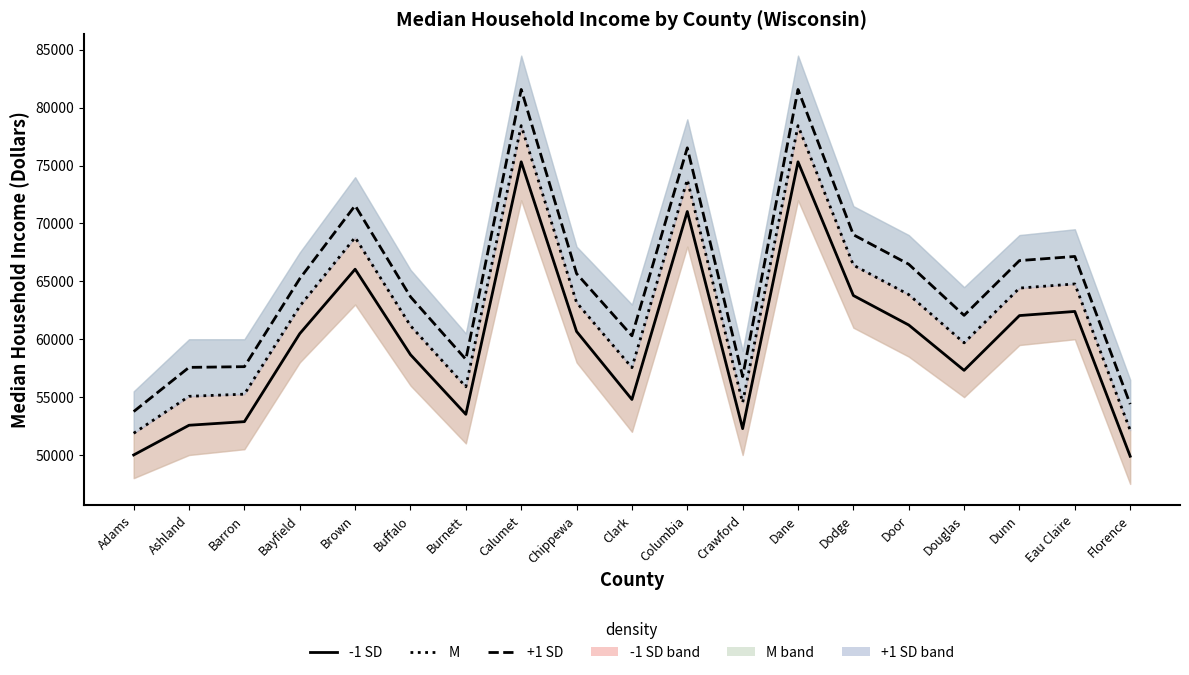

True or false: M line has more than 1 interior local peaks.

True